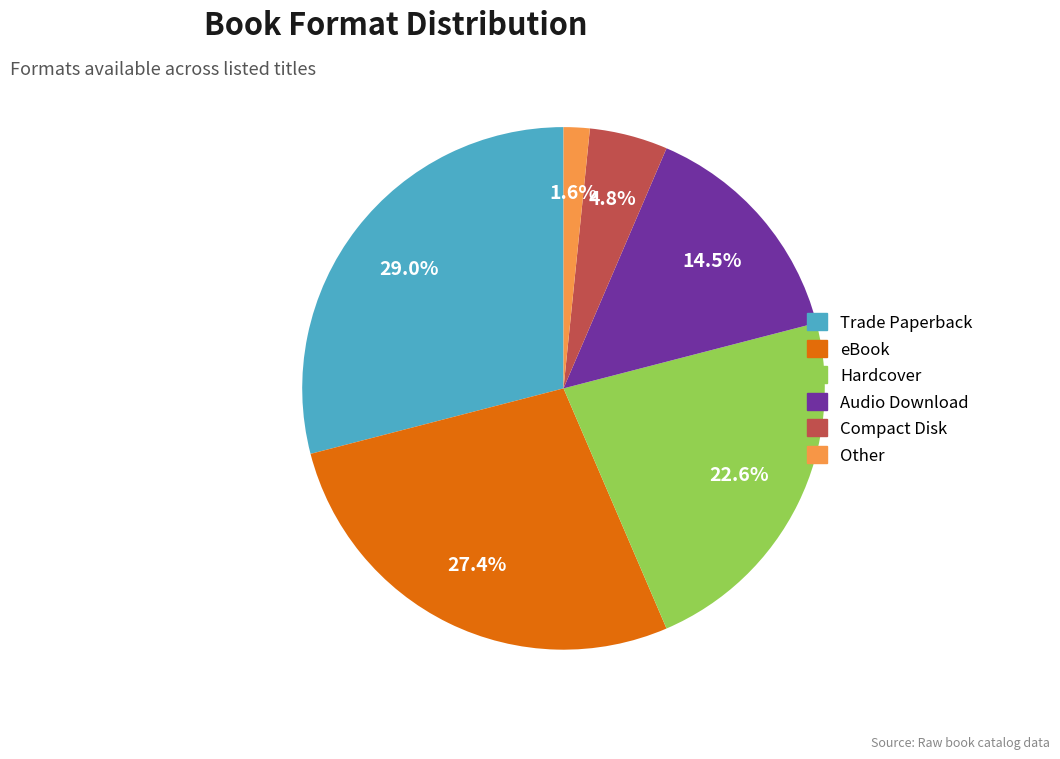

What percentage is NOT represented by Compact Disk?

95.2%